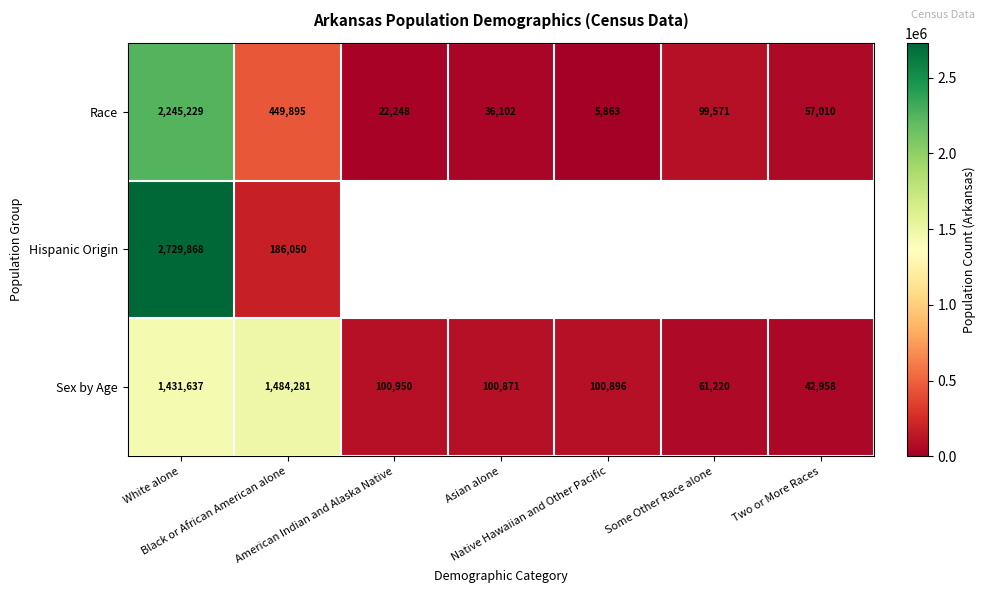

What is the sum of all Race values?

2915918